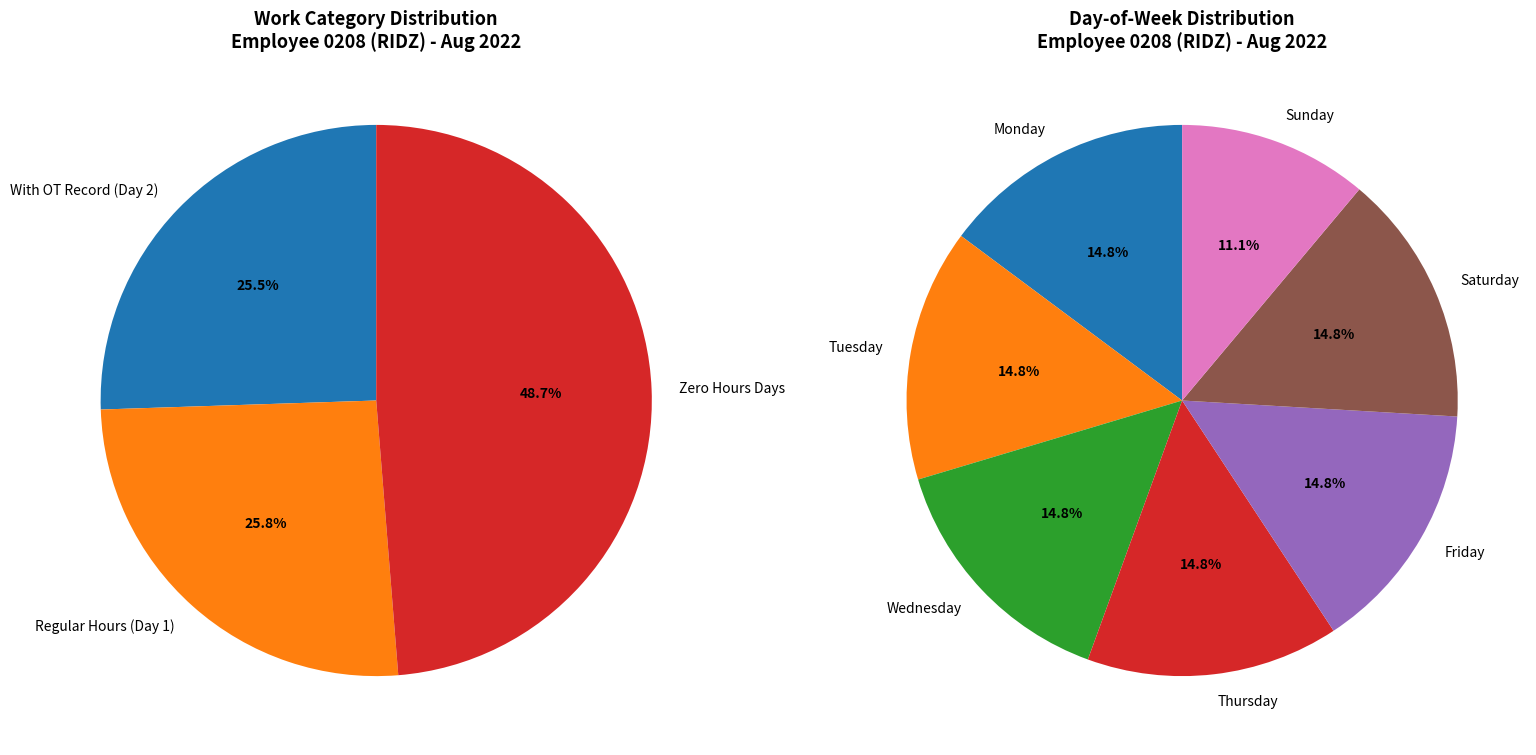

Is it true that Day 18 is 0% of the pie?

True